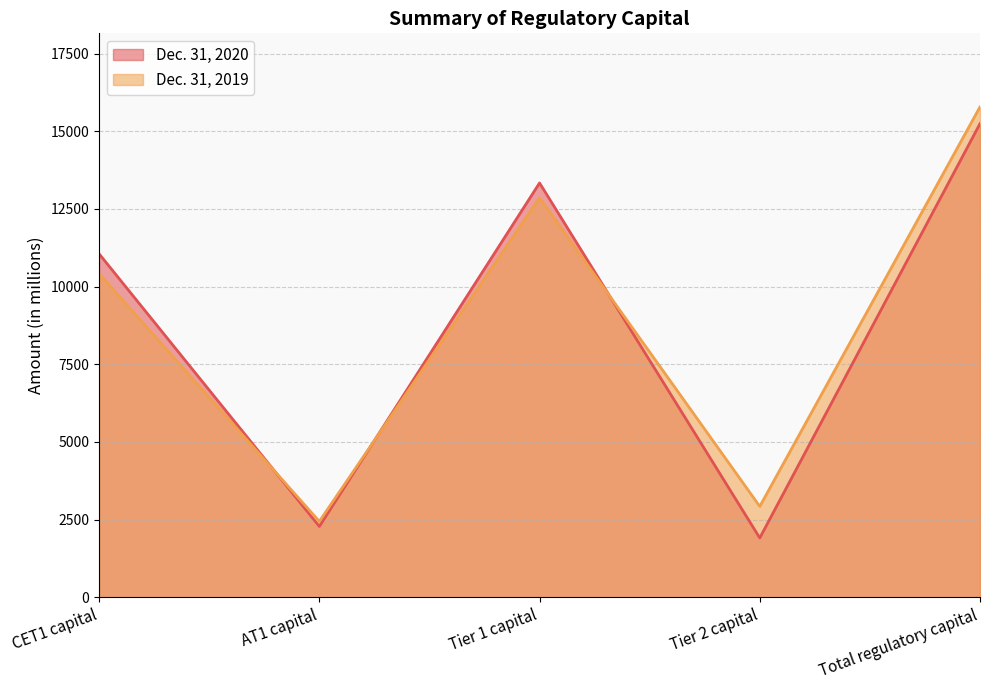

How many lines are shown in the chart?

2